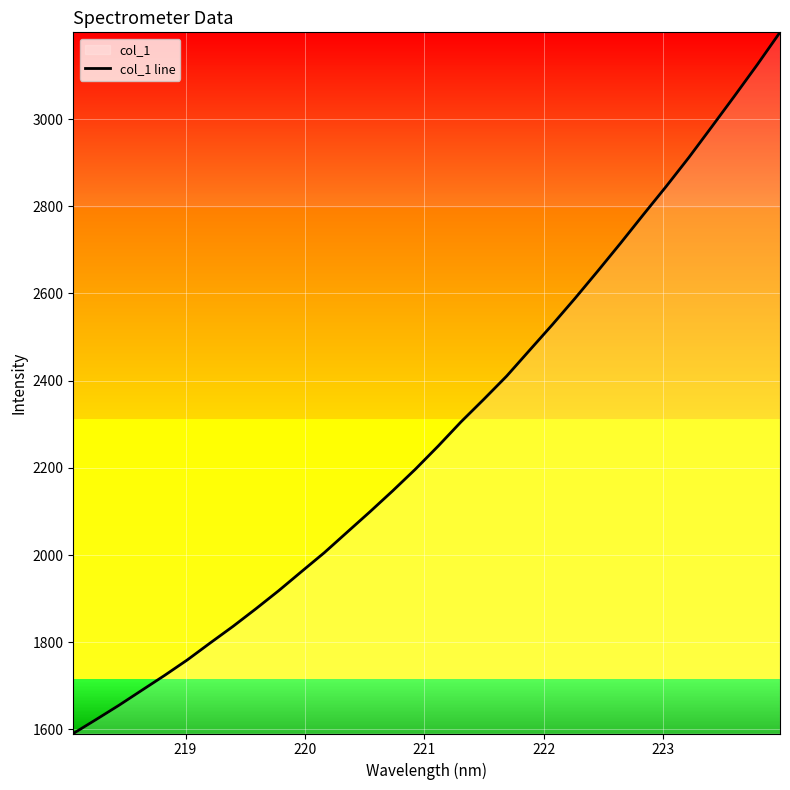

Reading left to right, list all the values displayed in this chart.

1590.5	1622.6	1655.2	1689.6	1723.8	1759.5	1798.2	1836.3	1876.5	1918.1	1961.9	2005.3	2052.2	2099.0	2147.2	2197.1	2250.2	2305.6	2357.4	2410.4	2469.4	2528.1	2588.8	2651.5	2715.4	2780.9	2845.5	2912.2	2982.2	3052.9	3124.8	3199.1